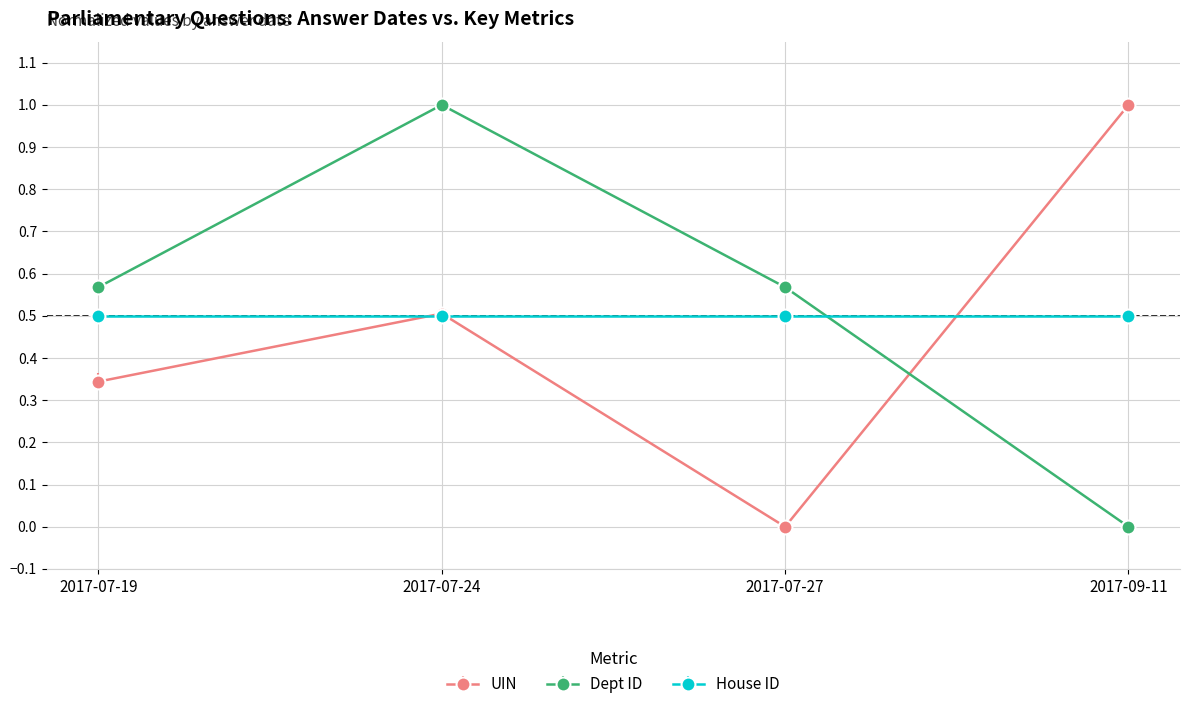

The UIN series shows -0.6 at 2017-07-27. True or false?

False